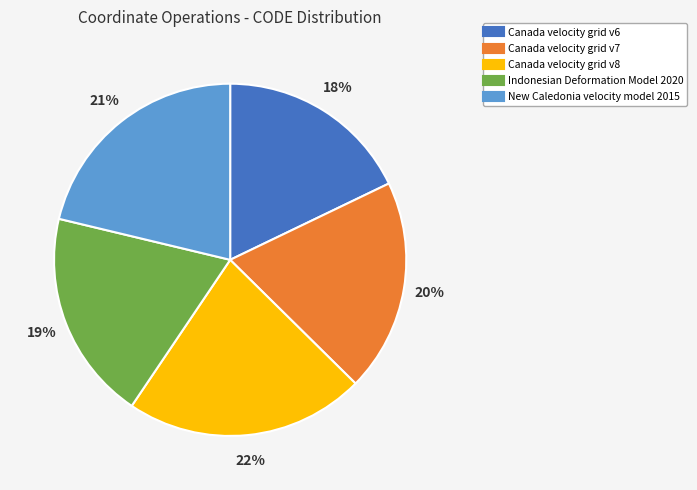

How many slices are in this pie chart?

5